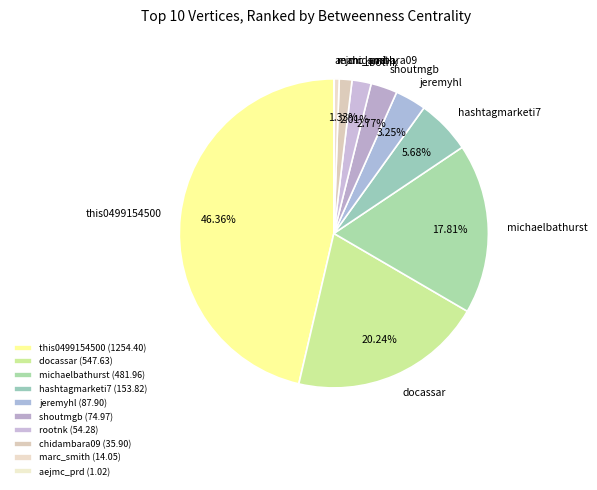

Approximately how many times larger is the value at jeremyhl compared to hashtagmarketi7?

0.6